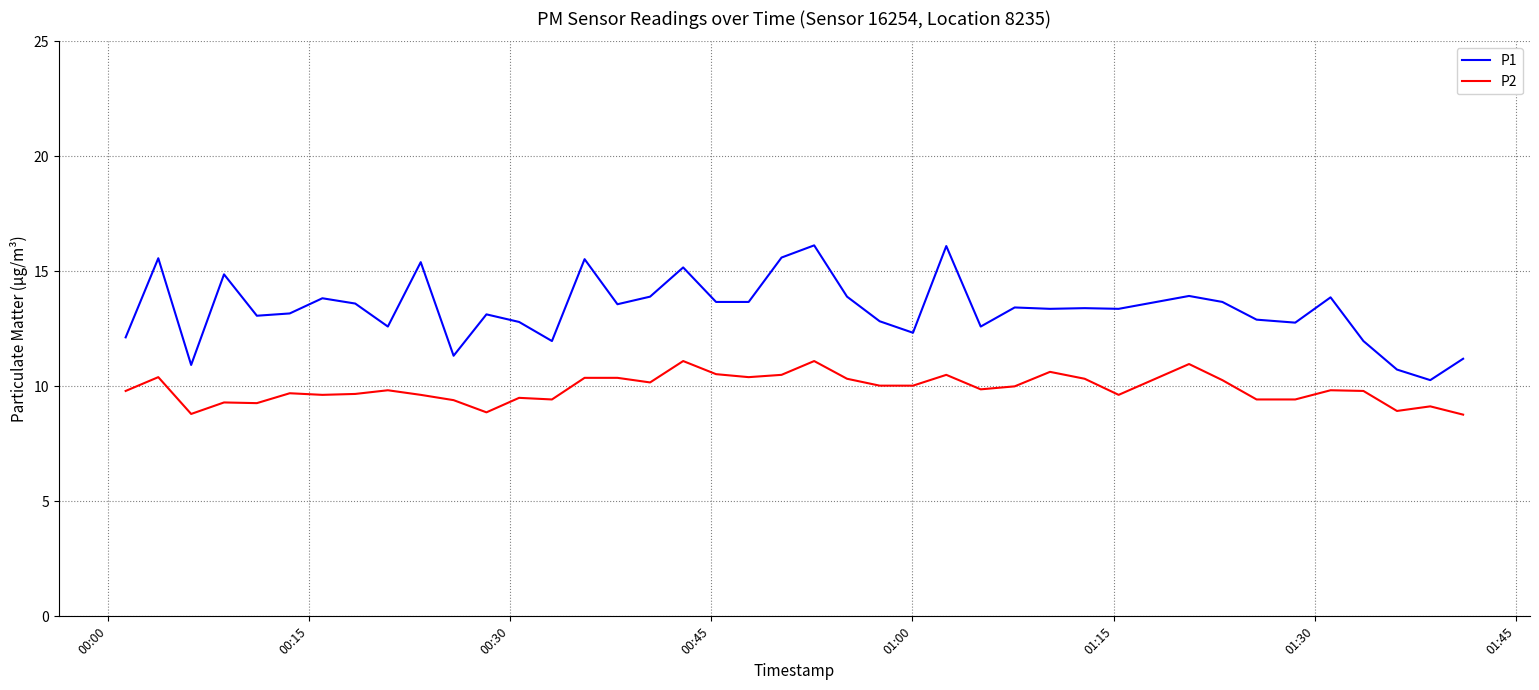

True or false: P2 and P1 intersect in this chart.

False